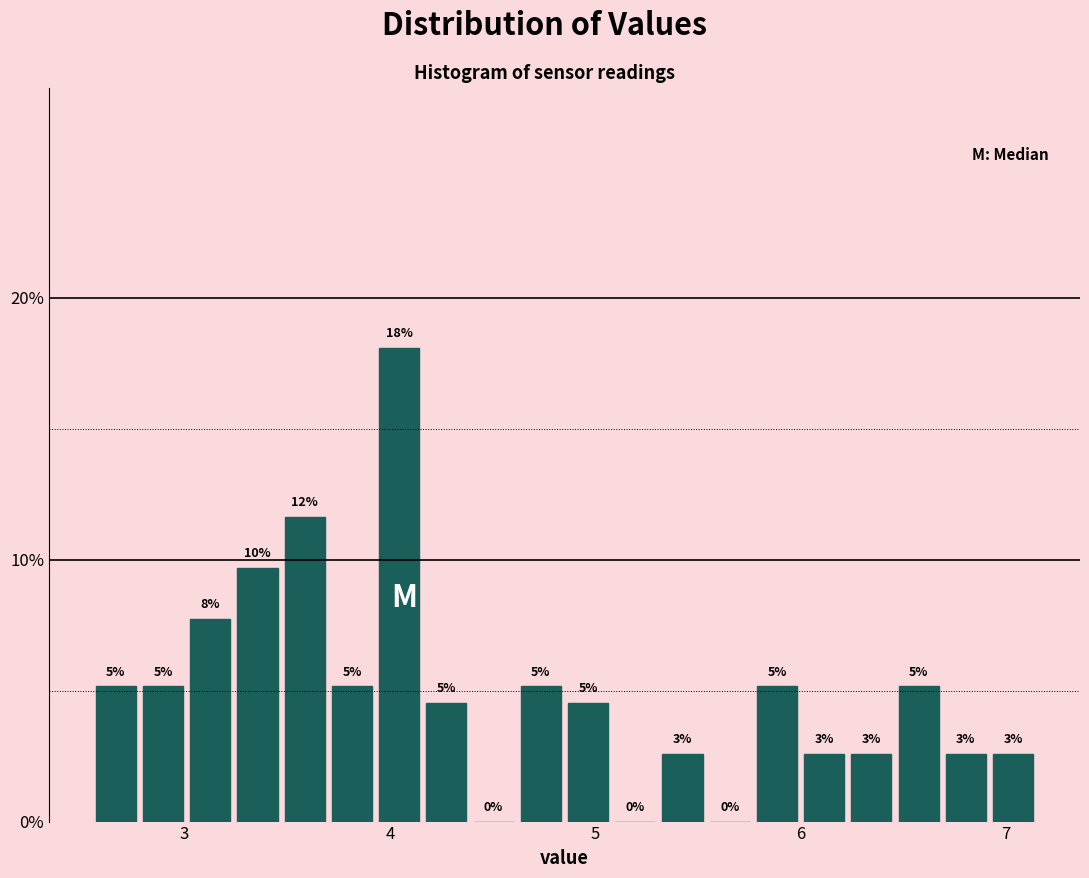

Around what value on the x-axis is the tallest bar? Give the approximate position of its centre, as read against the axis.

4.0